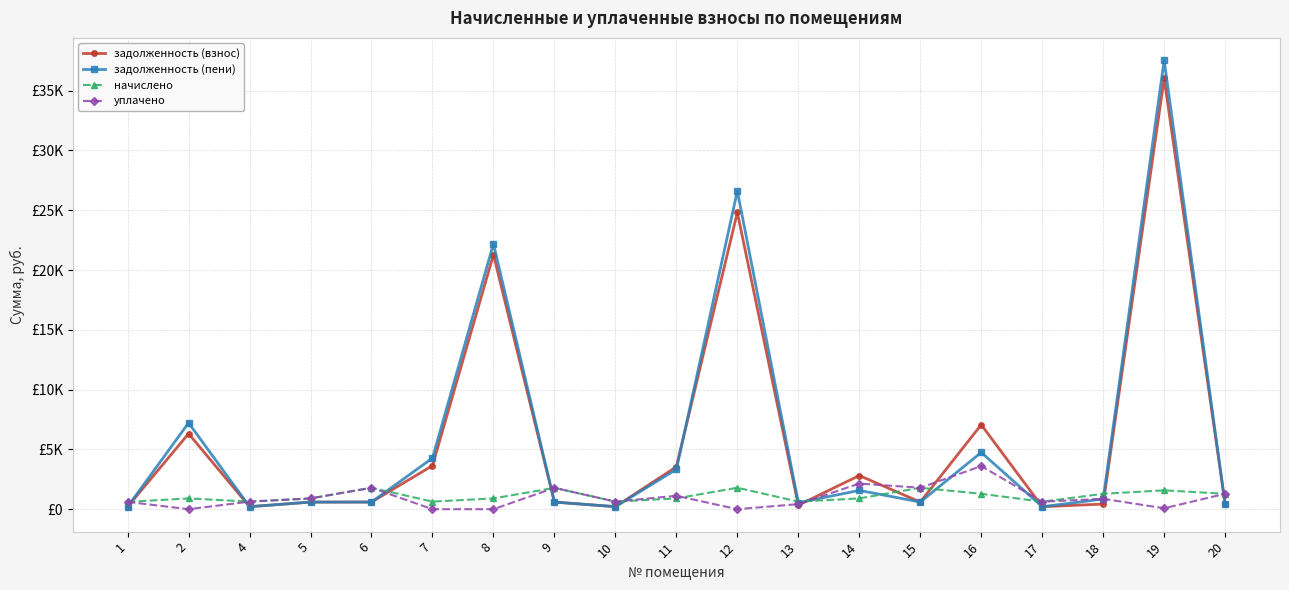

The уплачено series shows 610.4 at 1. True or false?

True